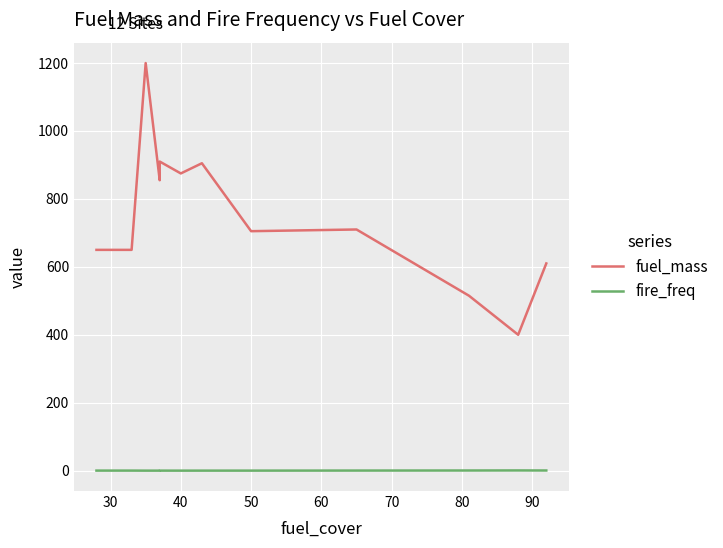

Where is the first local maximum for fire_freq?

60